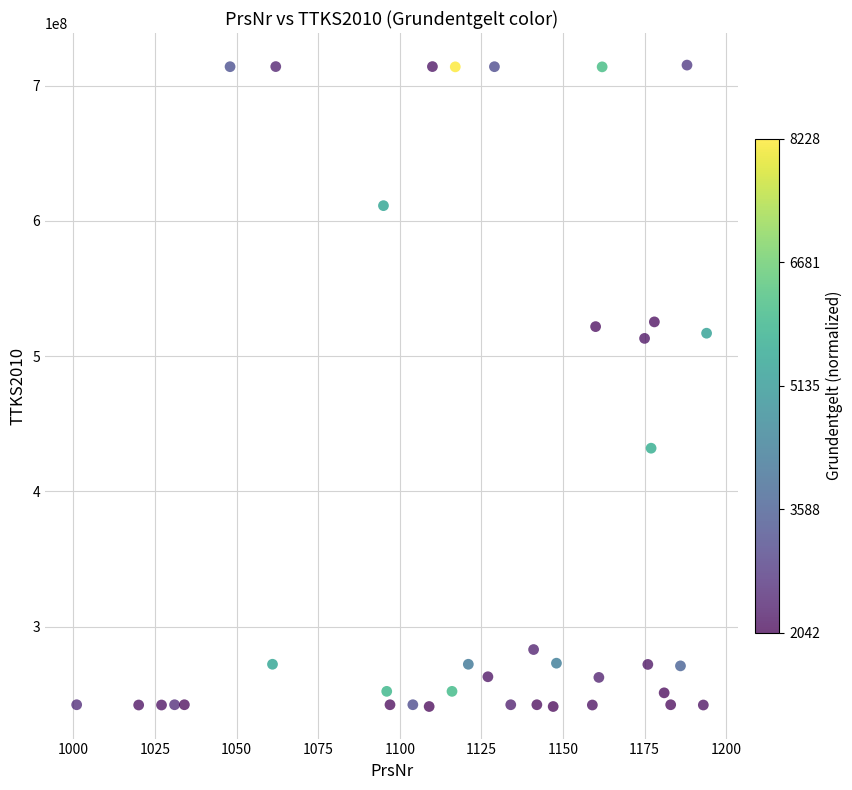

What is the range of X values (max minus min)?

193